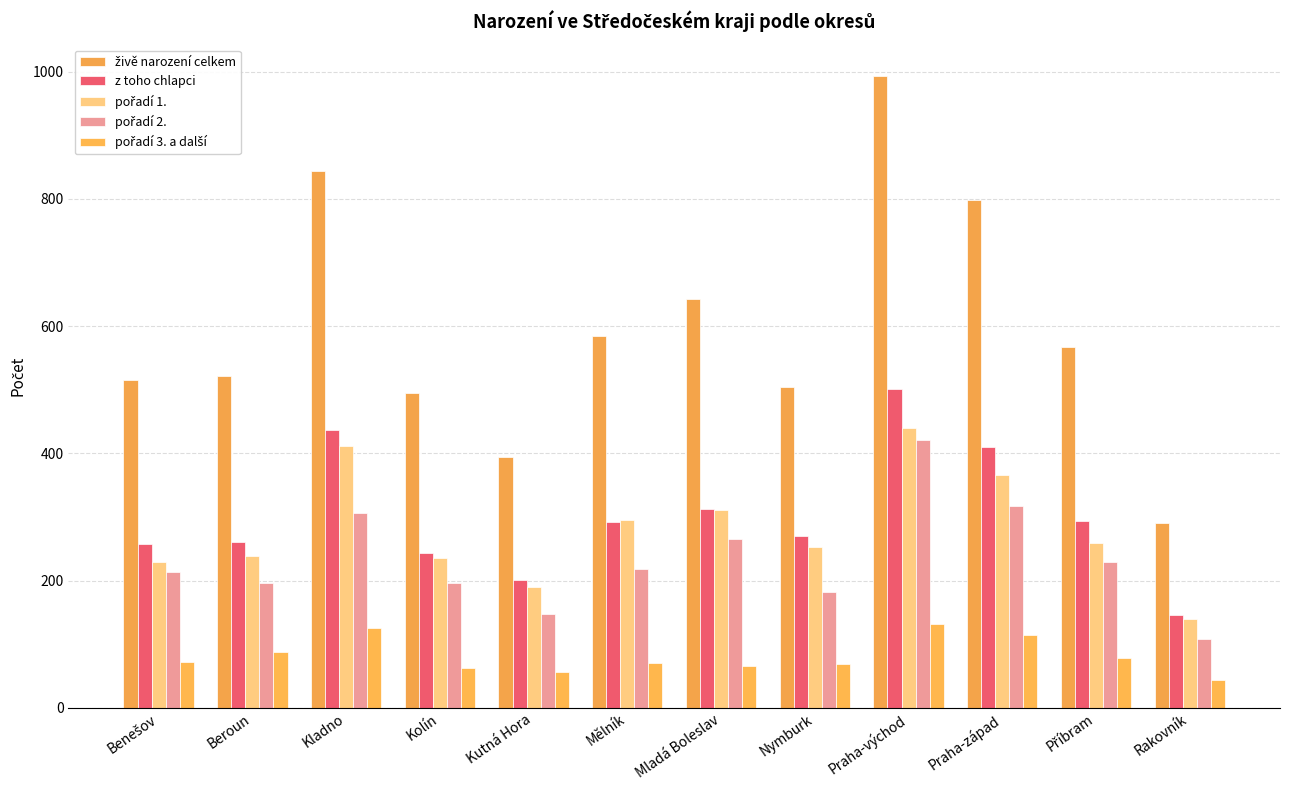

What is the sum of all z toho chlapci values?

3623